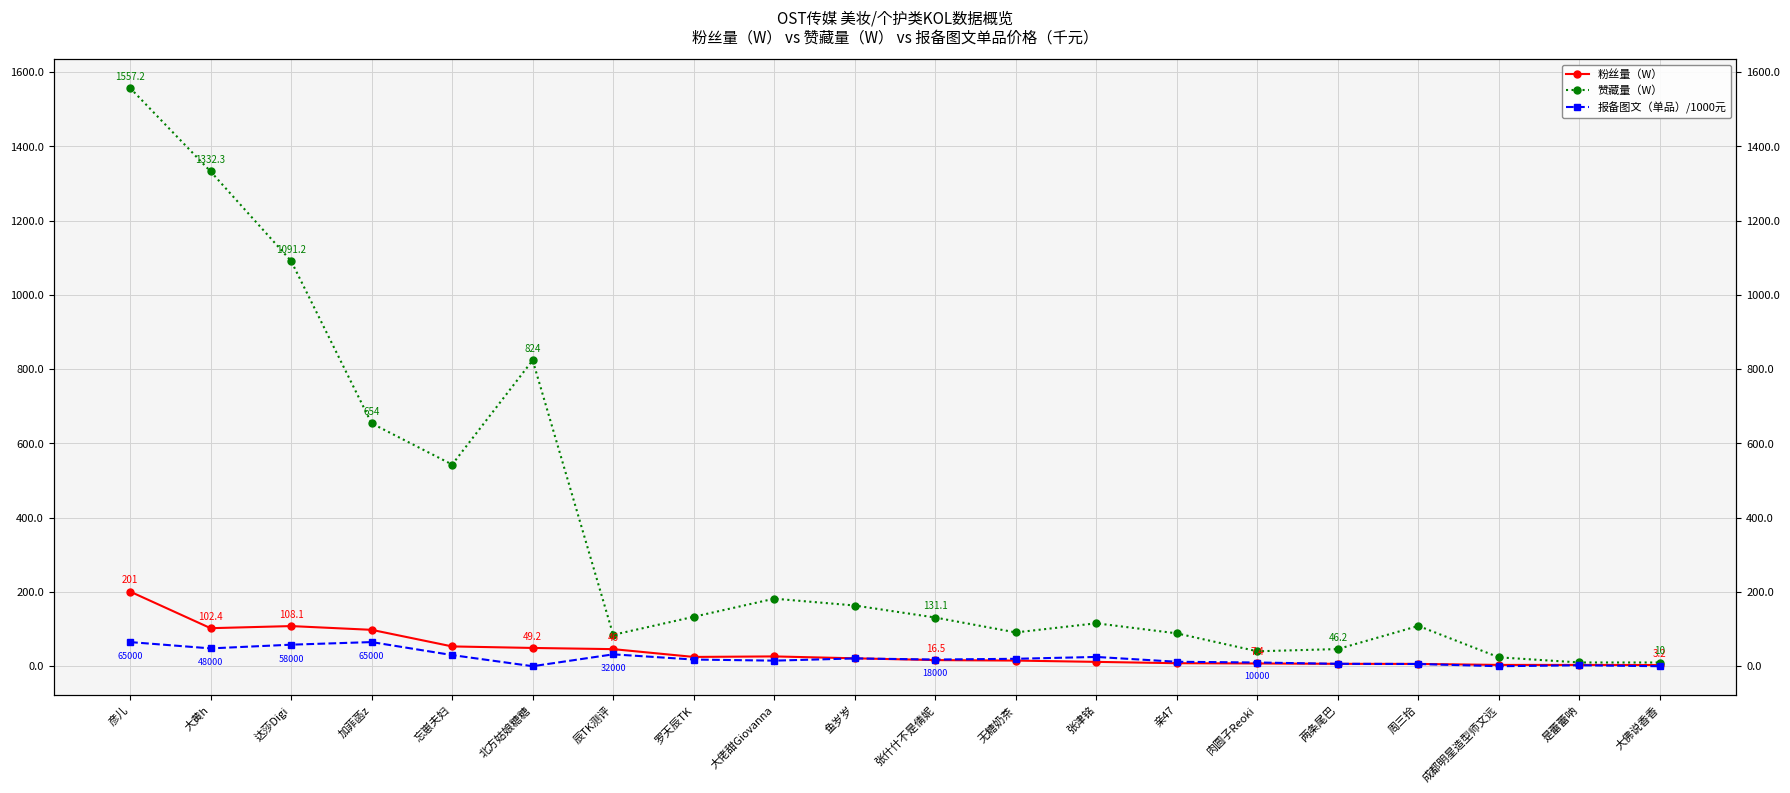

List the labels in order of 粉丝量（W） value, smallest first.

大佛说香香, 成都明星造型师文远, 是蕾蕾呐, 周三拾, 两条尾巴, 肉圆子Reoki, 亲47, 张津铭, 无糖奶茶, 张什什不是倩妮, 鱼岁岁, 罗天辰TK, 大佬甜Giovanna, 辰TK测评, 北方姑娘糖糖, 忘崽夫妇, 加菲菡z, 大黄h, 达莎Digi, 彦儿